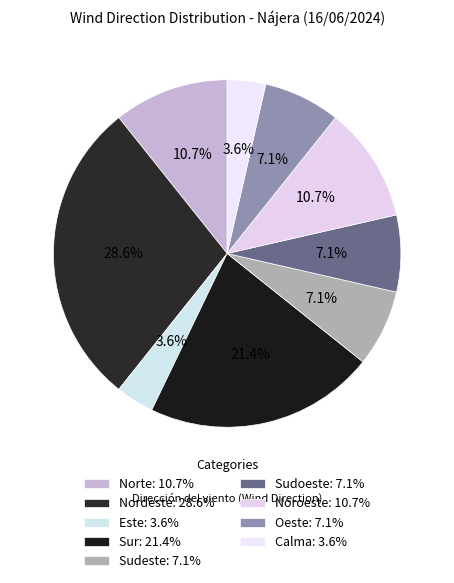

The Oeste slice represents 7% of the pie. True or false?

True